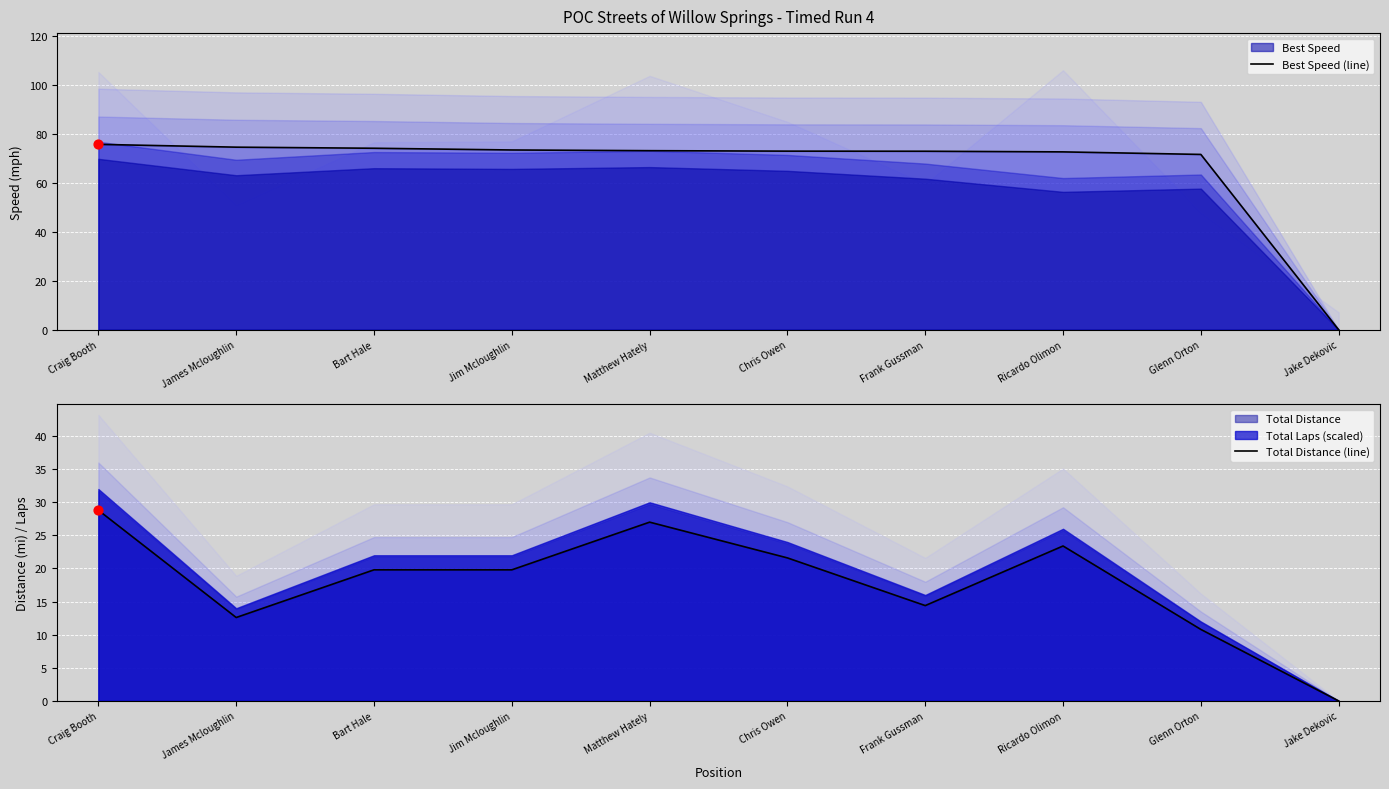

Which series contains the lowest Y value?

Best Speed (line)